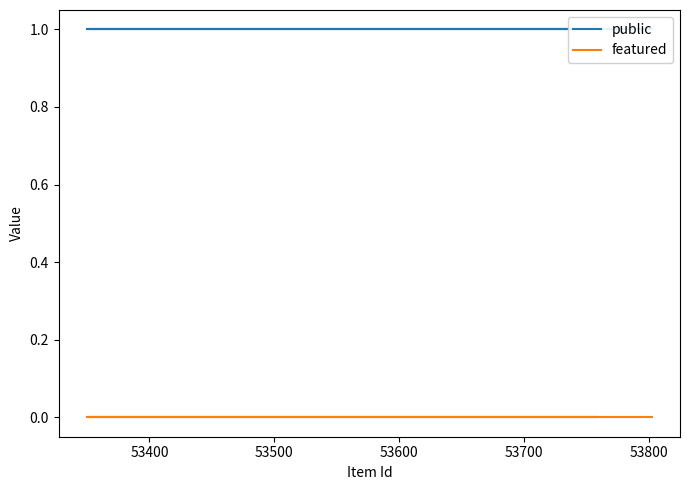

The value of public at 53300 is 1. True or false?

False